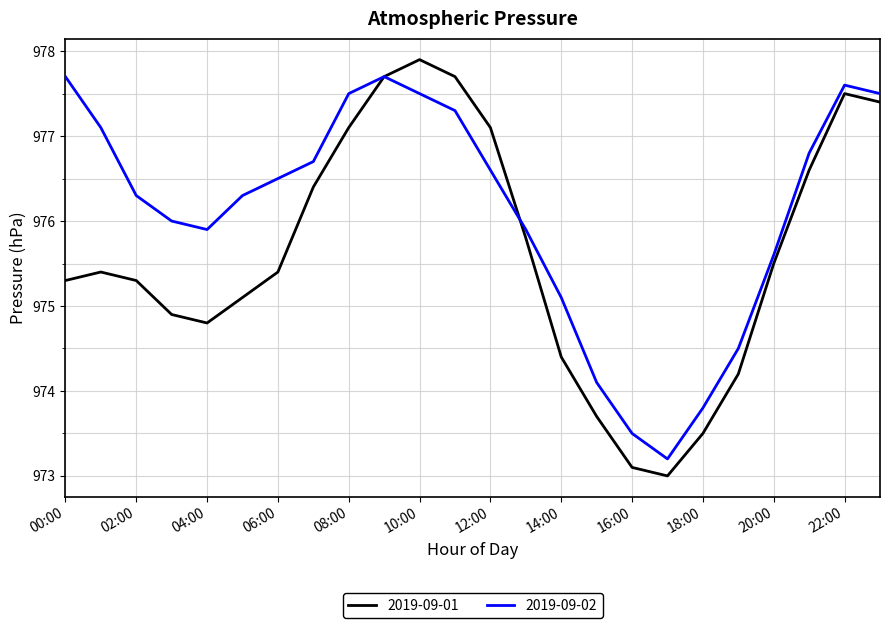

Which series has the largest range (max minus min)?

2019-09-01